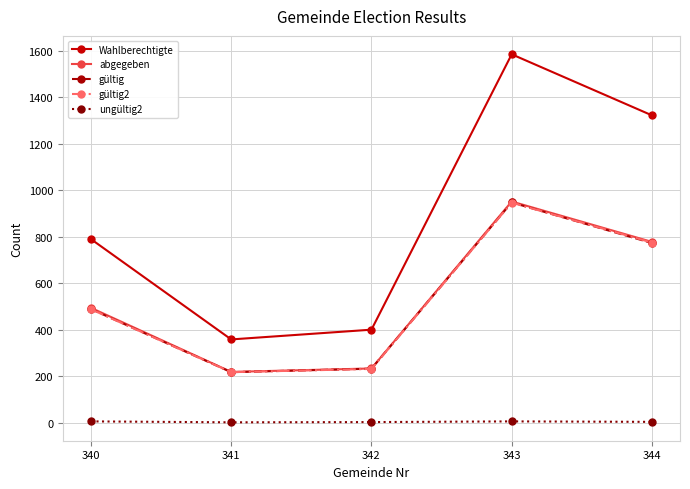

What value does the abgegeben series have at 340?

494